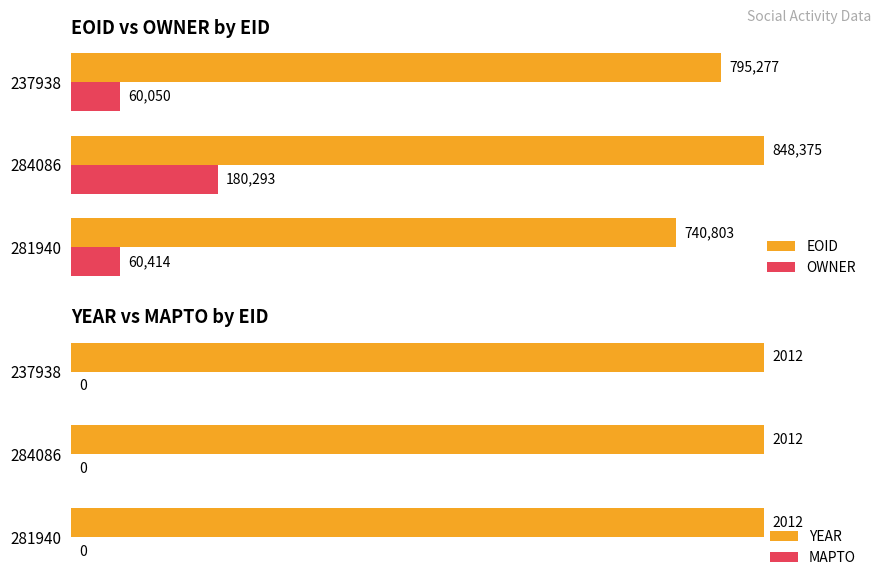

Does the chart contain any negative values?

No